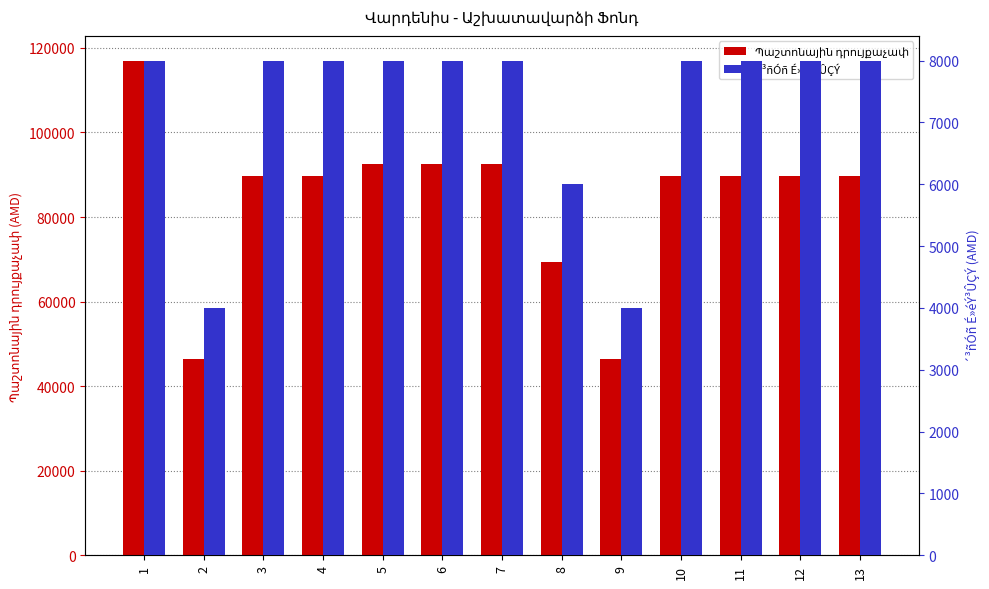

Where is Պաշտոնային դրույքաչափ nearest to the value 81654?

3